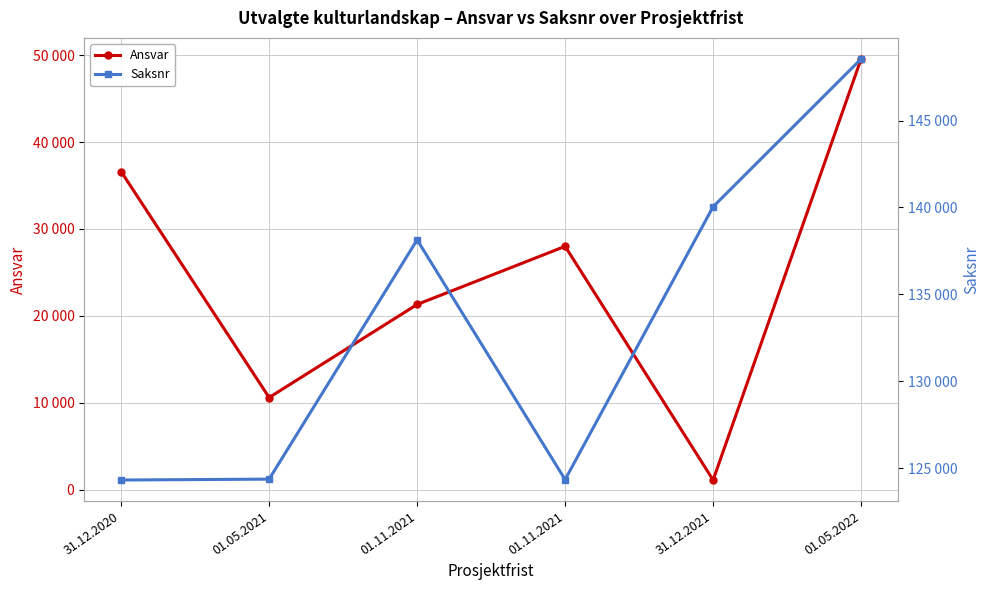

The Ansvar series shows 701 at 31.12.2021. True or false?

False